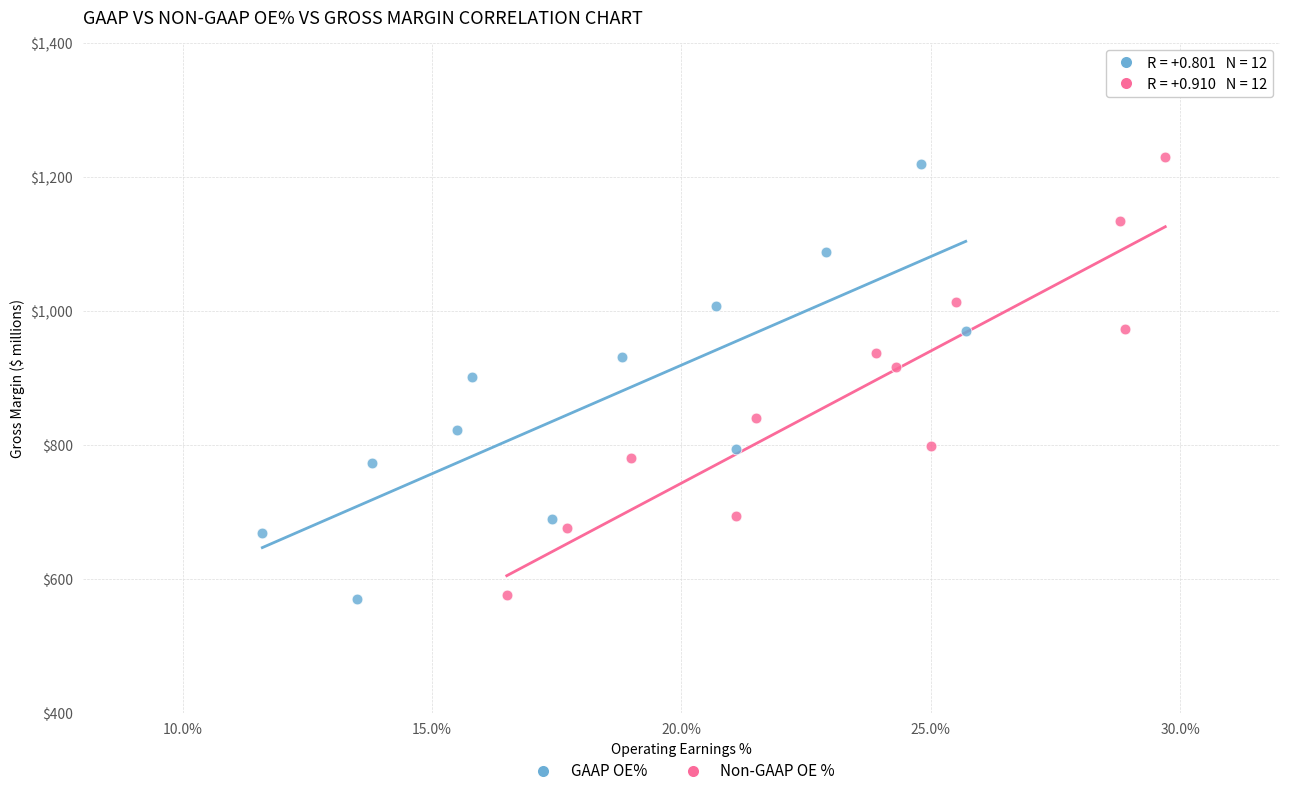

What are all the series names shown in the legend?

GAAP OE%, Non-GAAP OE %